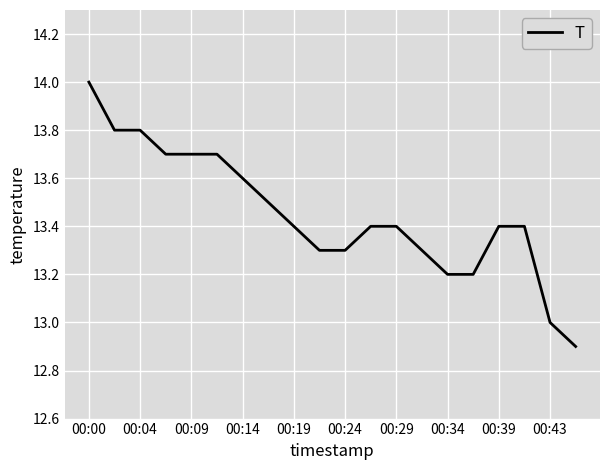

What is the smallest value displayed?

12.9